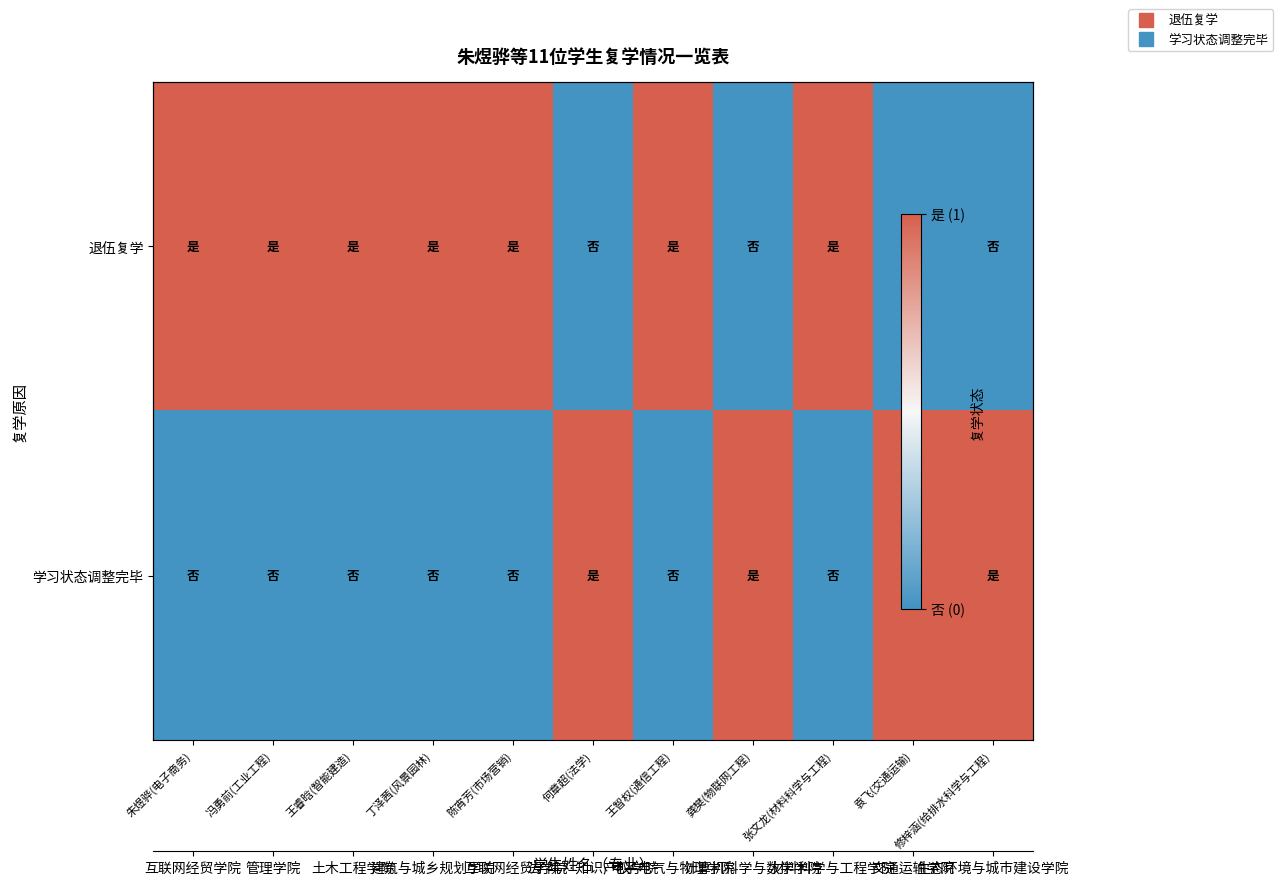

How many series are shown in this chart?

2